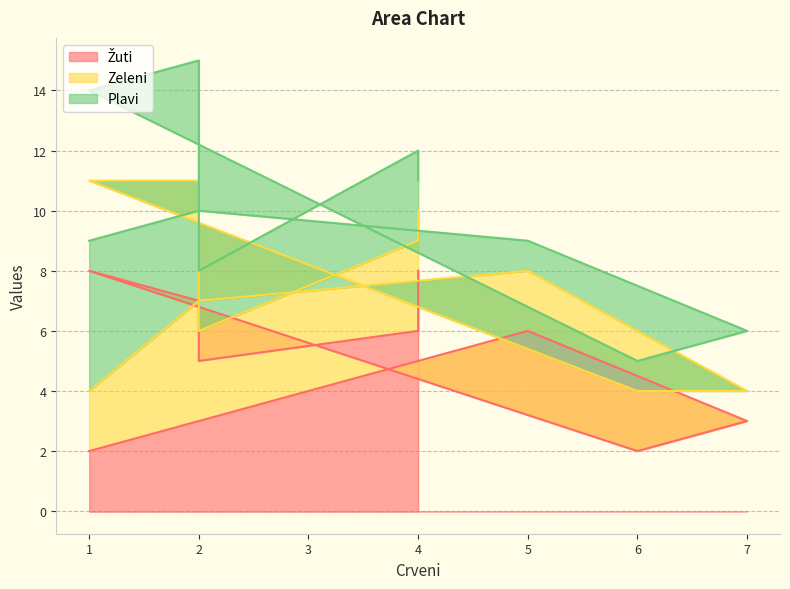

The Zeleni series shows 0 at 2. True or false?

False